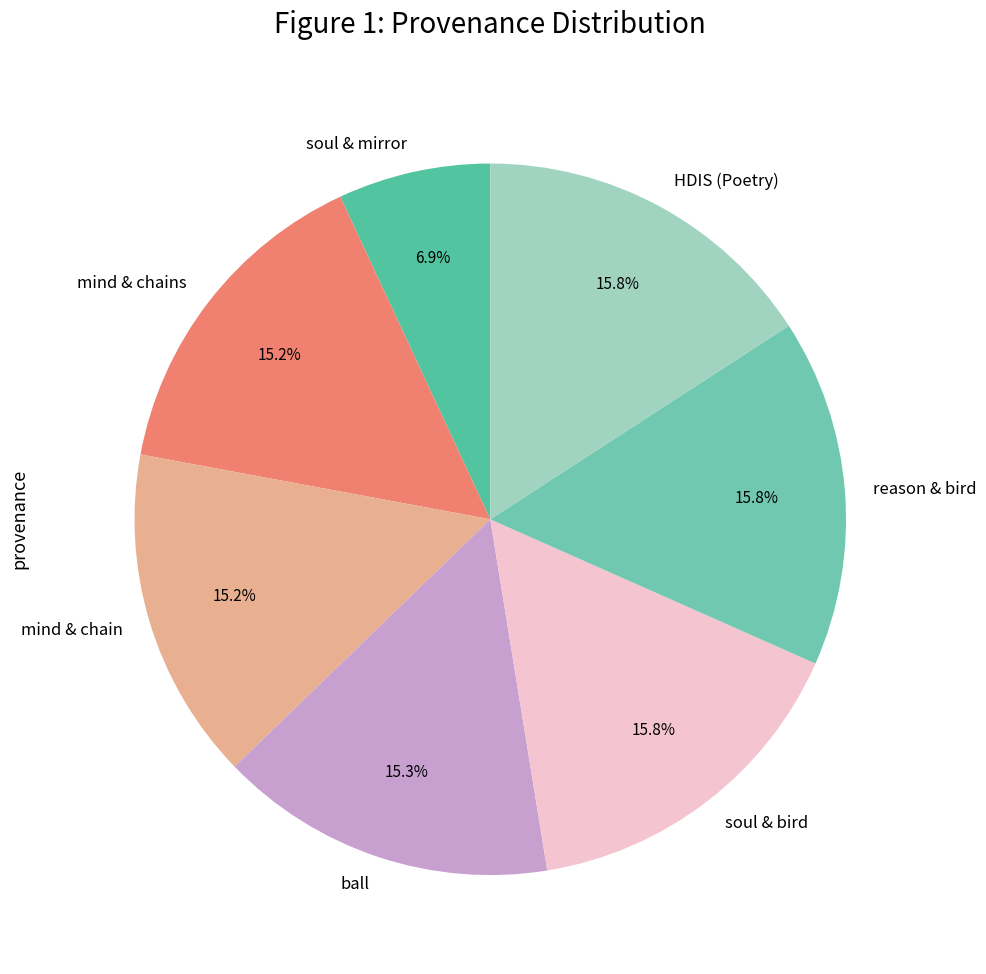

What portion of the pie excludes reason & bird?

84.2%